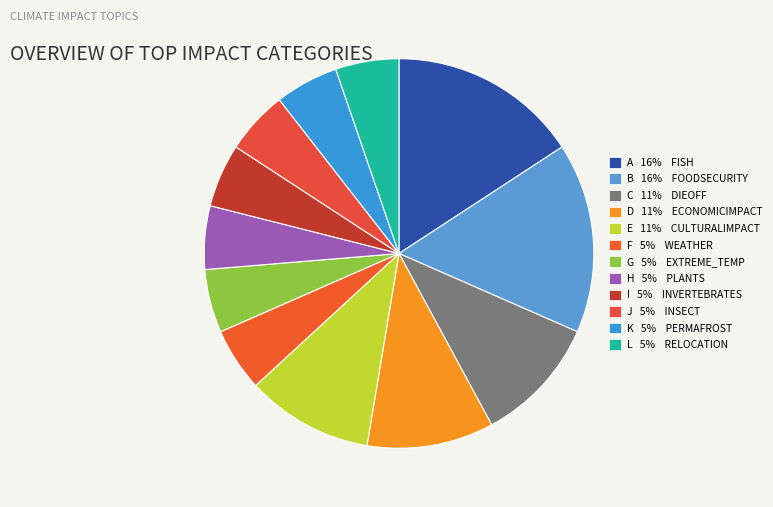

What is the smallest slice in the pie chart?

WEATHER